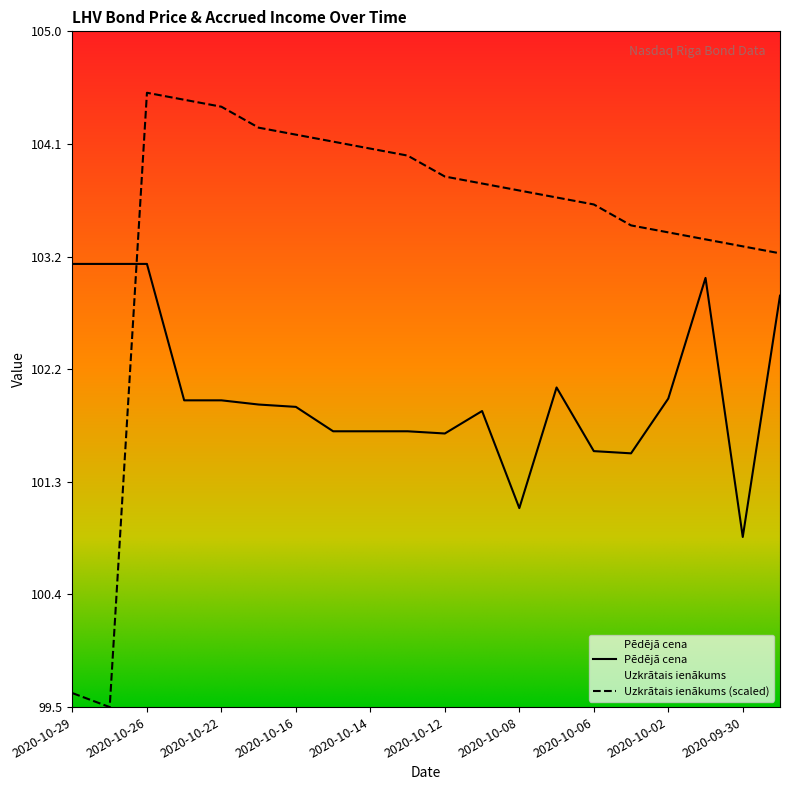

What is the difference between the highest and lowest values at 2020-10-01?

0.3